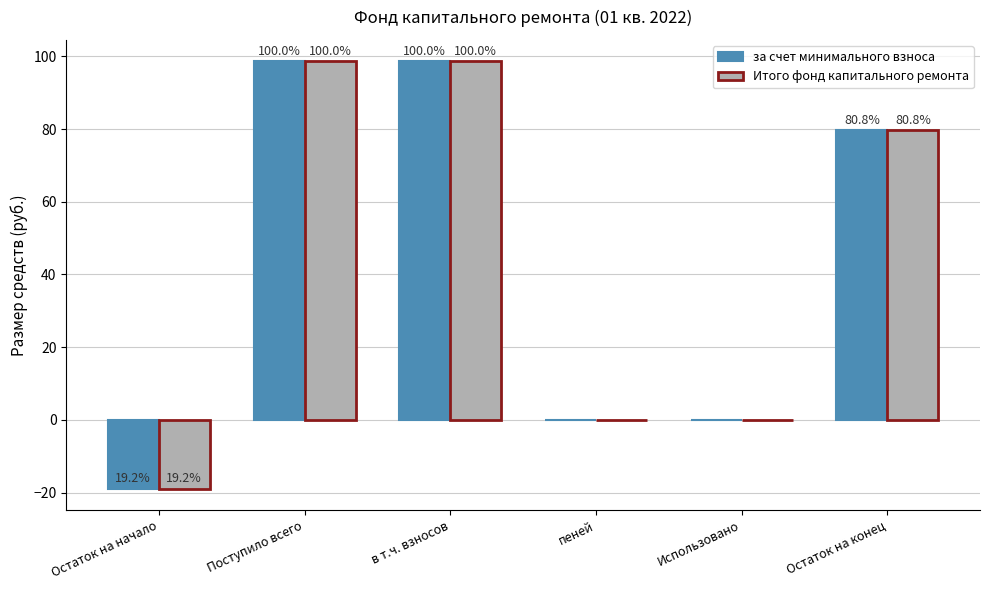

What position from the left is пеней?

4